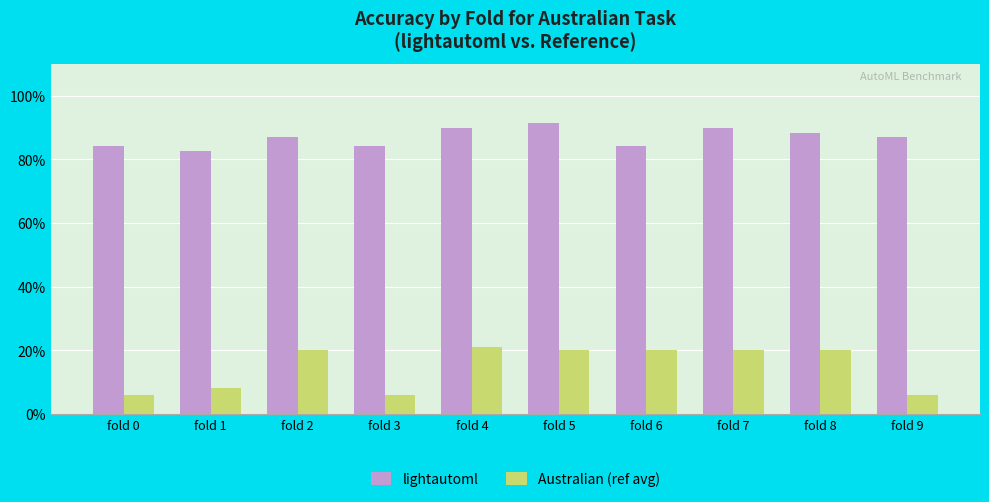

Which has a higher value, fold 2 or fold 5?

fold 5